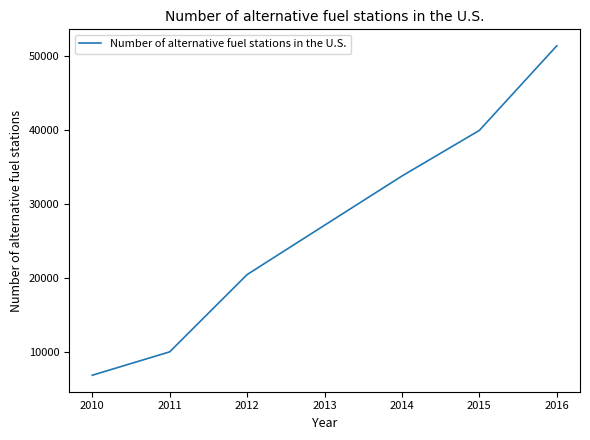

What is the smallest value displayed?

6912